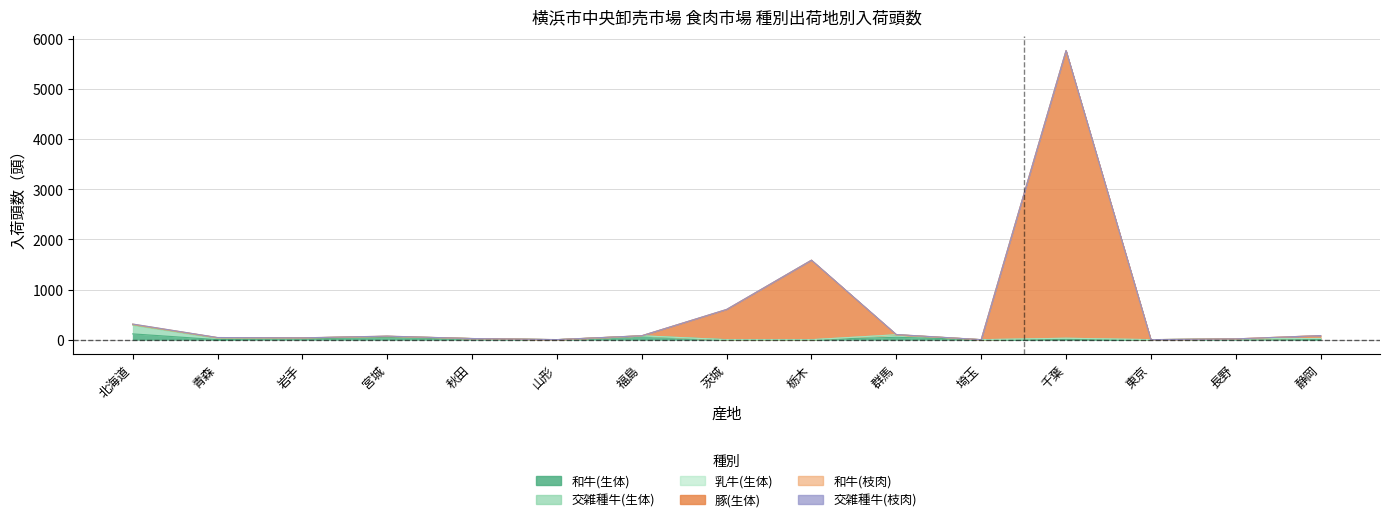

What is the sum of all 豚(生体) values?

7973